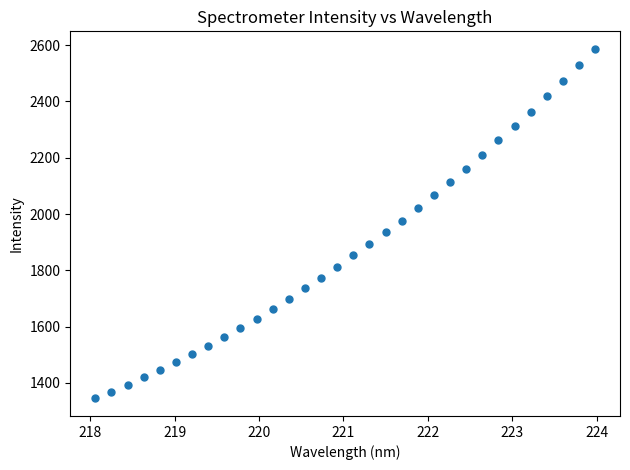

What is the range of Y values (max minus min)?

1242.0